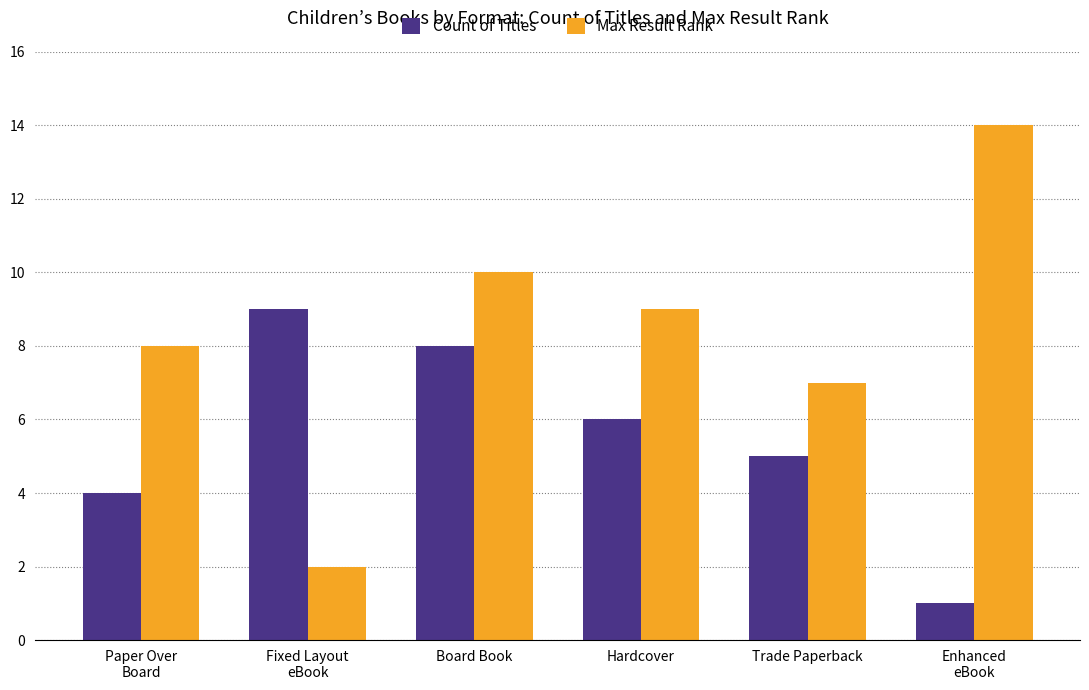

Is it true that Max Result Rank equals 6 at Enhanced
eBook?

False